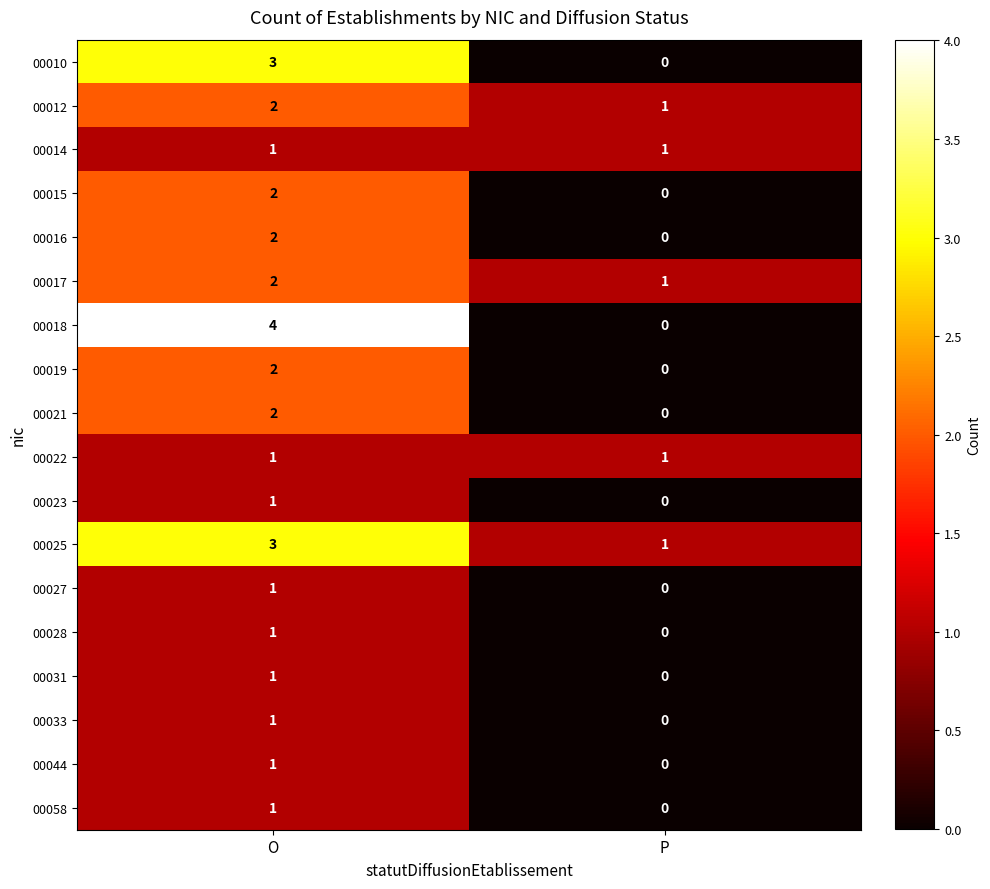

What is the sum of all 00018 values?

4